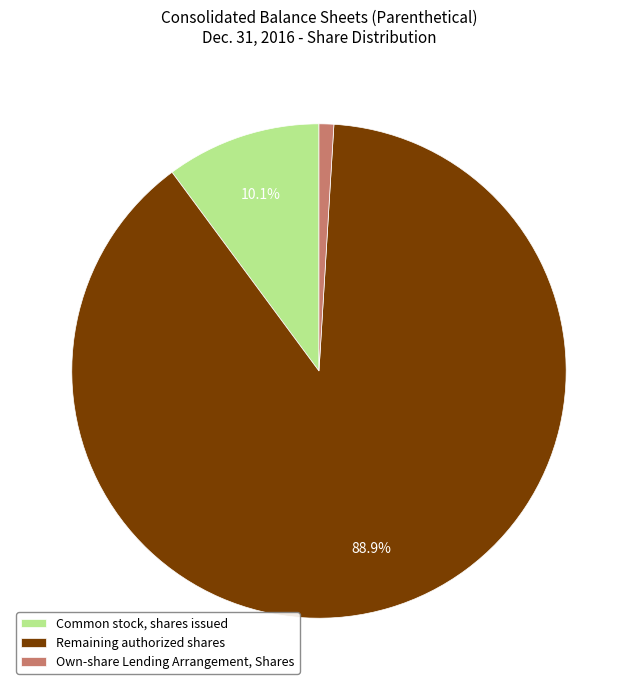

Between Remaining authorized shares and Own-share Lending Arrangement, Shares, which is larger?

Remaining authorized shares